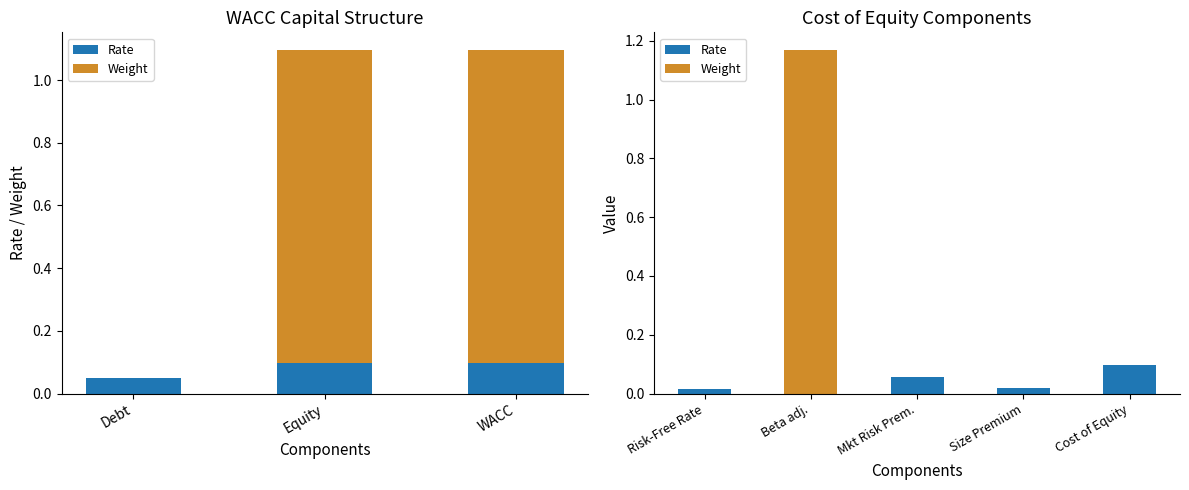

What is the label of the 1st bar from the left?

Risk-Free Rate